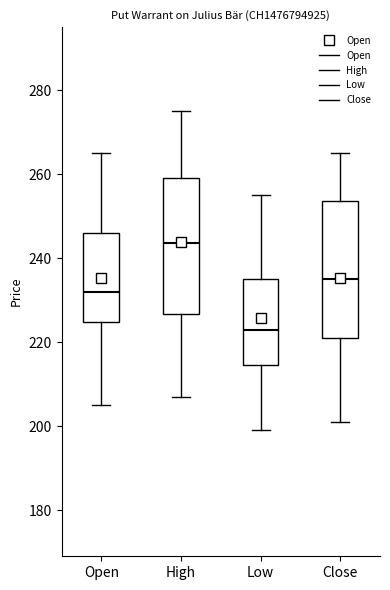

Reading left to right, read every box against the y-axis: the position of its median line, the range the box covers, and the ends of its whiskers. The values are not printed on the chart, so give them approximately, as read against the axis.

Open: median 232, box 224 to 246, whiskers 206 to 266
High: median 244, box 226 to 260, whiskers 208 to 276
Low: median 224, box 214 to 236, whiskers 200 to 256
Close: median 236, box 222 to 254, whiskers 202 to 266